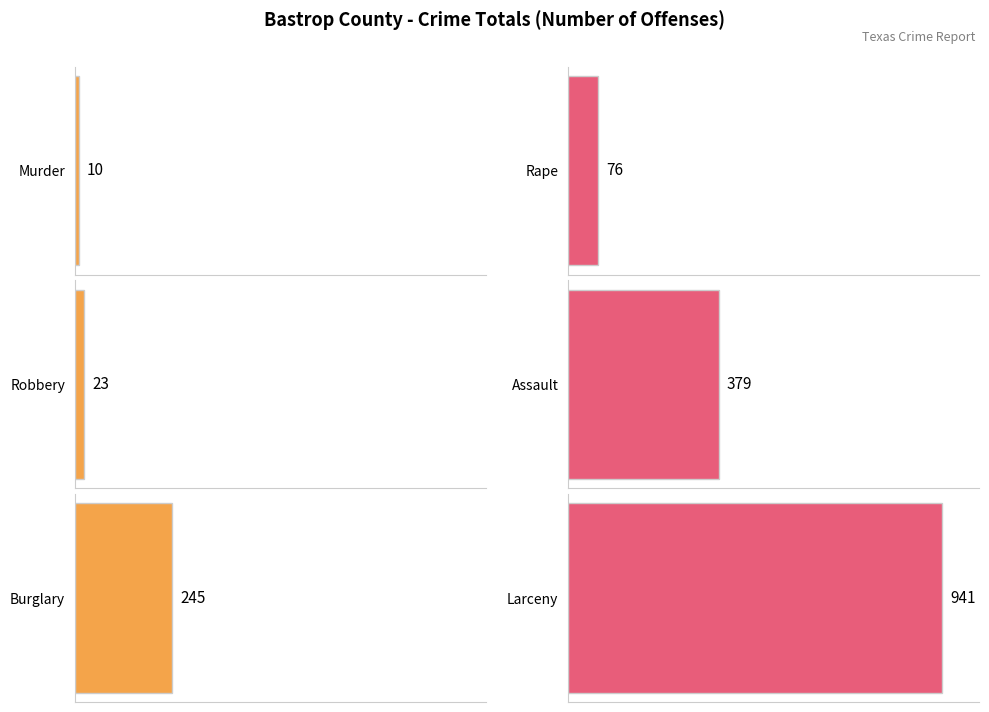

What is the maximum value shown in the chart?

941